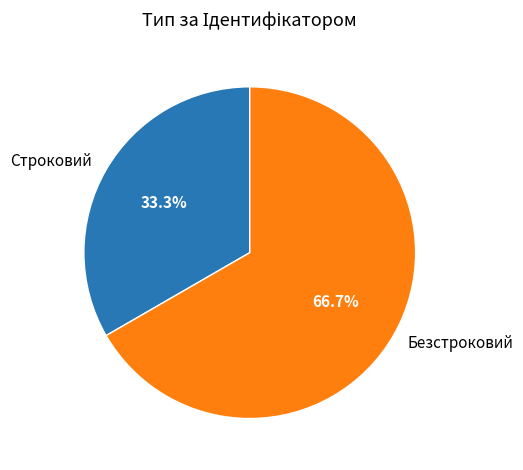

What is the majority slice?

Безстроковий